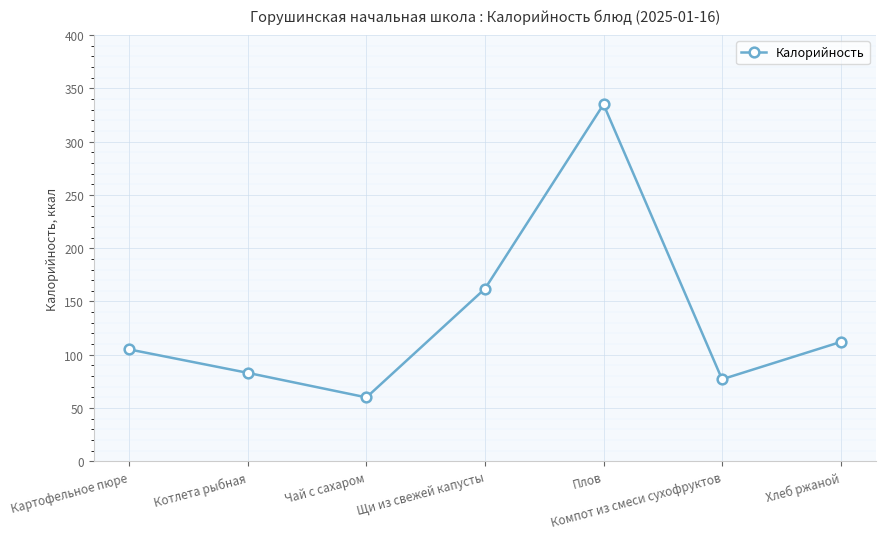

What is the greatest value displayed?

335